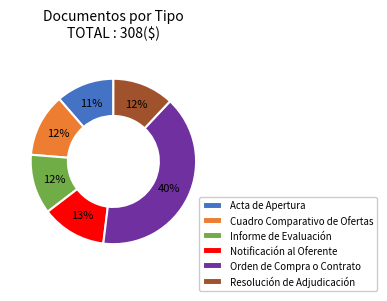

What percentage is the Orden de Compra o Contrato slice, to the nearest percent?

40%